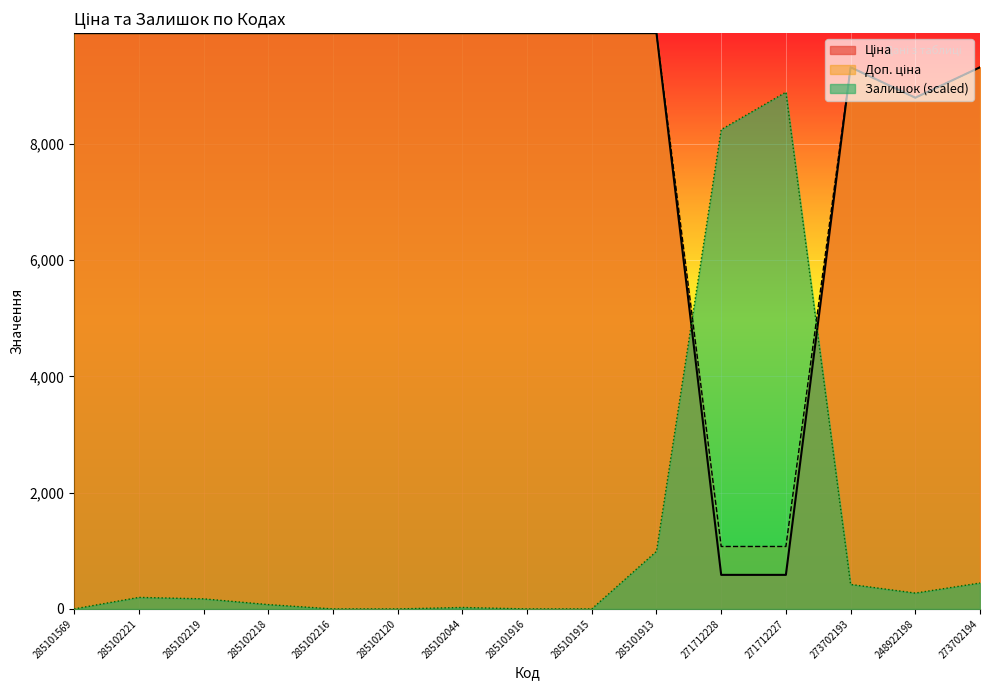

What is the spread (max minus min) of values at 285102219?

9735.1